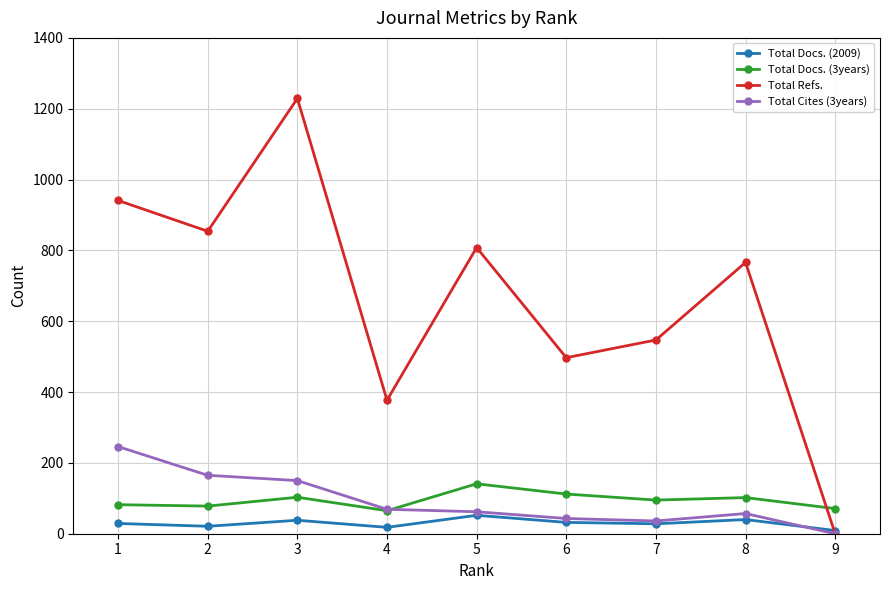

What is the difference between the second highest and minimum values in the Total Refs. series?

941